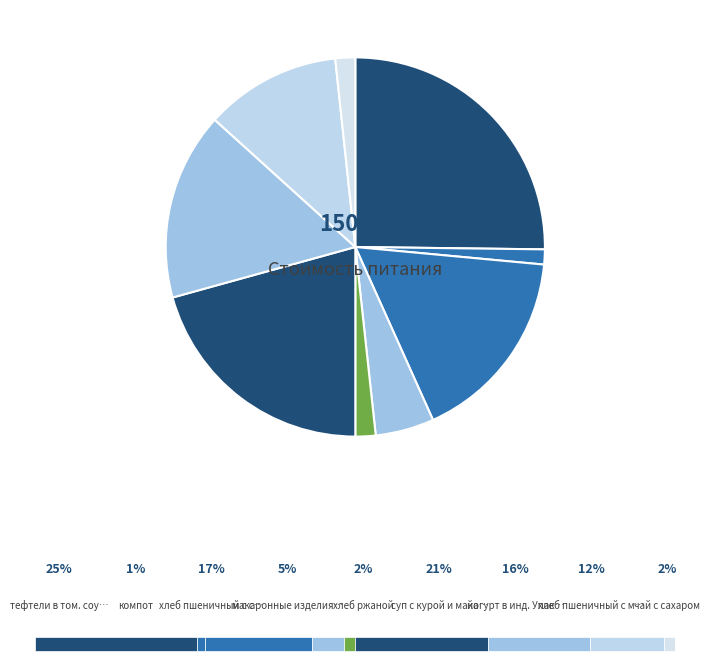

Which slice is the smallest?

компот